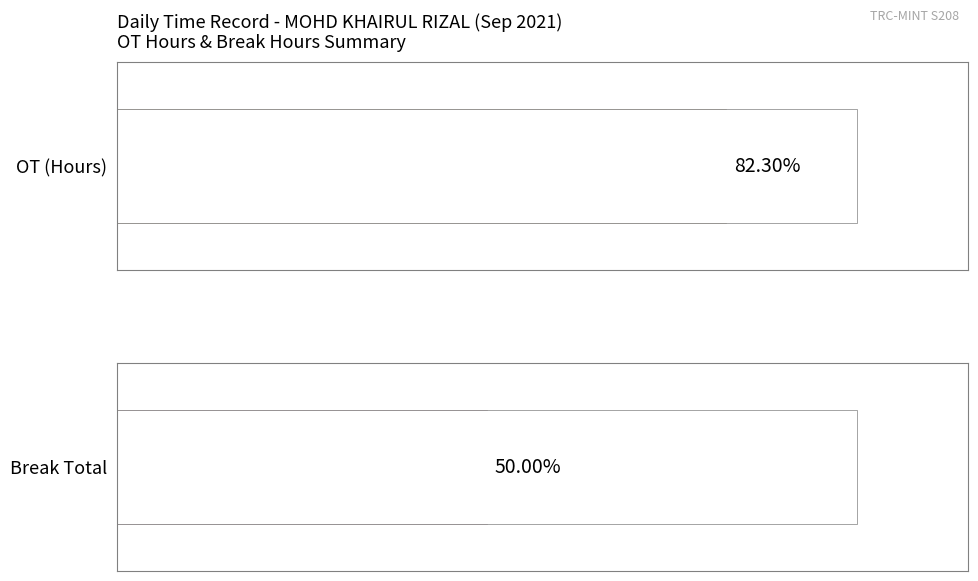

Rank the series by their average value, from highest to lowest.

OT (Hours), Break Total